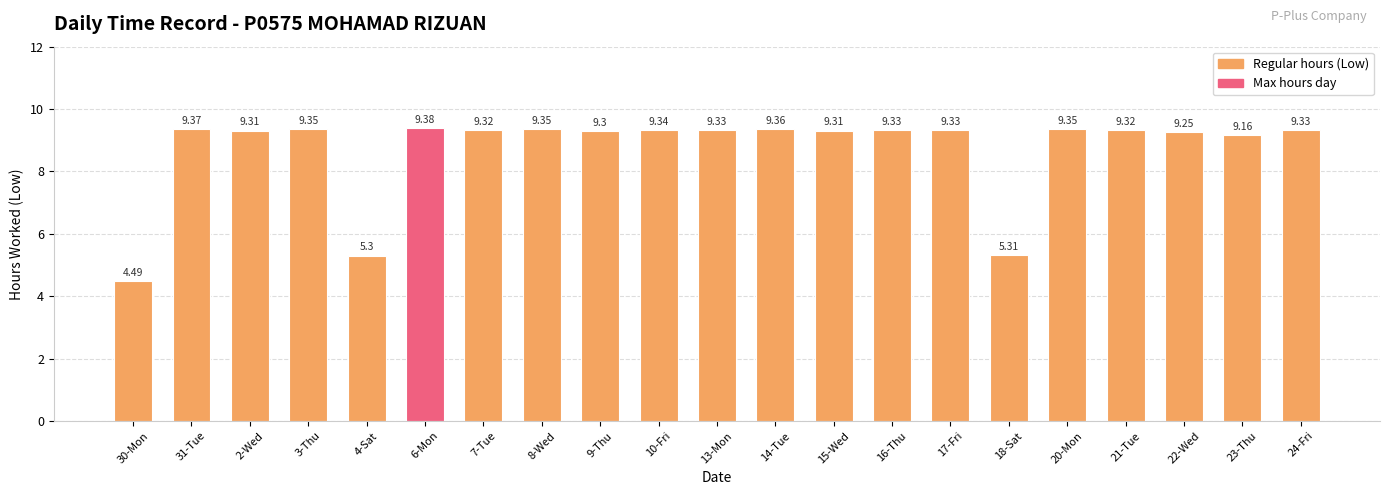

What is the label of the 5th bar from the right?

20-Mon